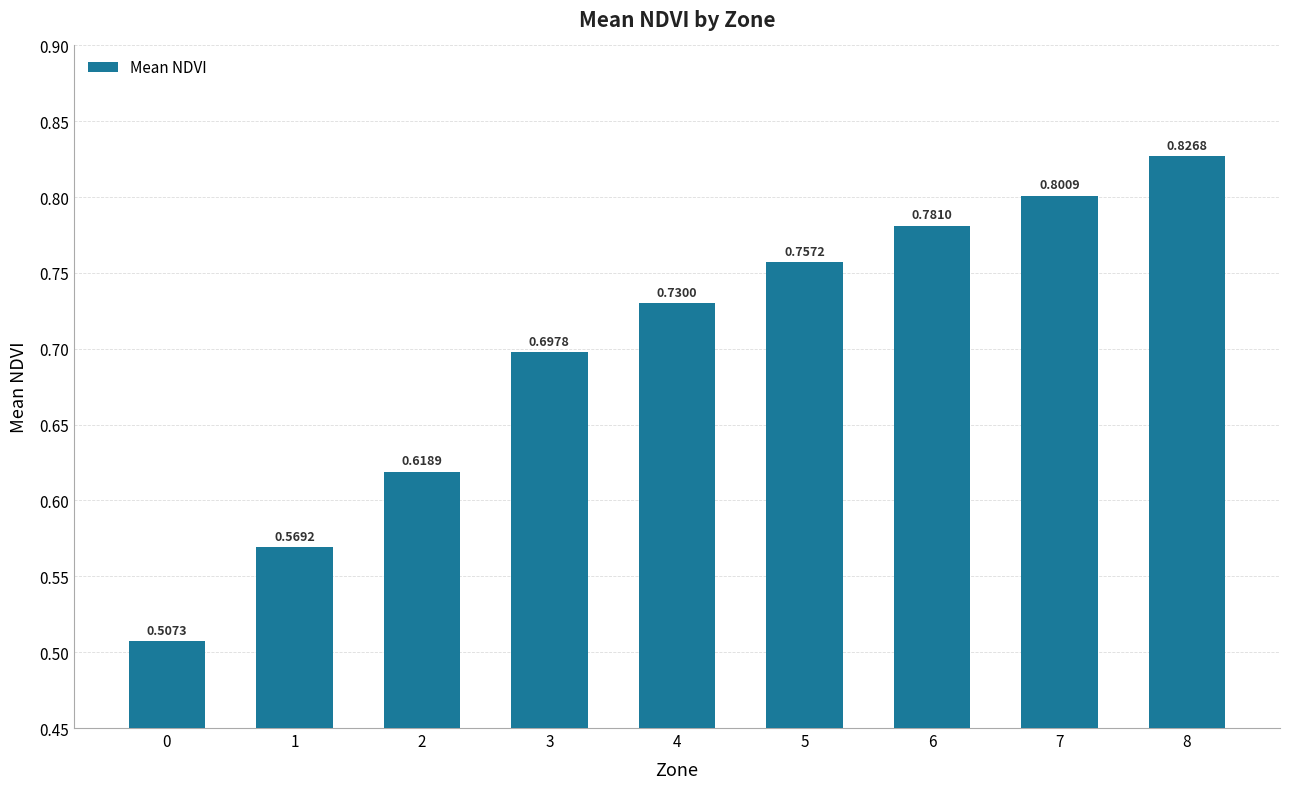

How many values are between 0 and 1?

9